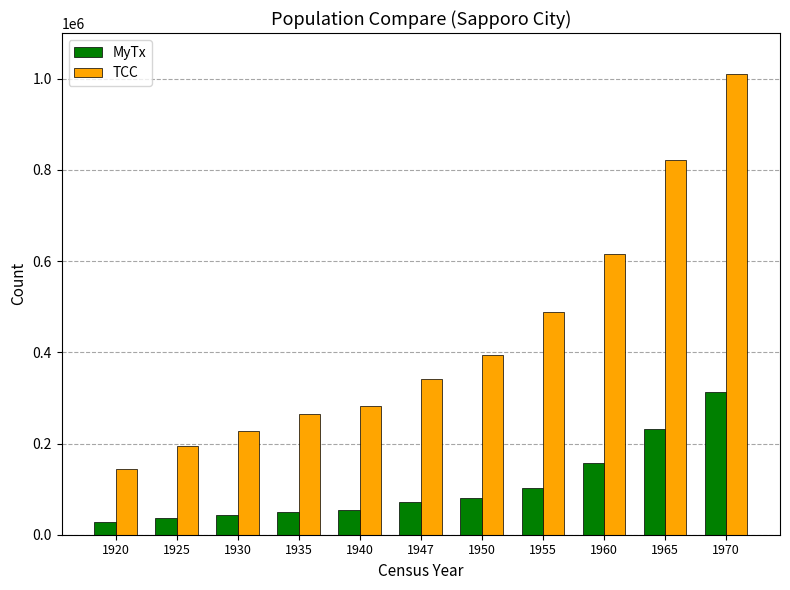

What is the difference between the second highest and second lowest values in the MyTx series?

194018